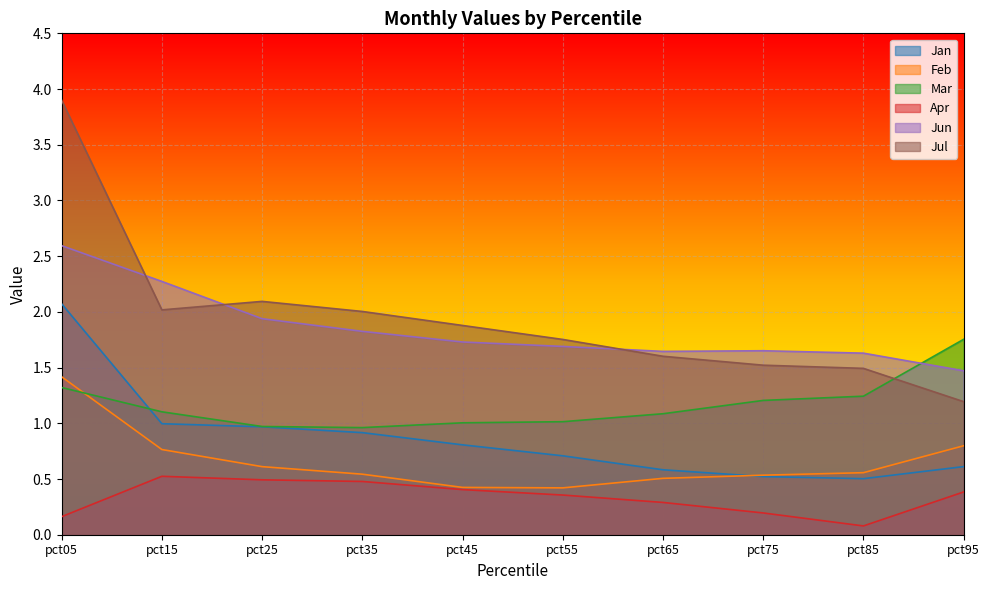

True or false: Jun and Feb cross at least once.

False